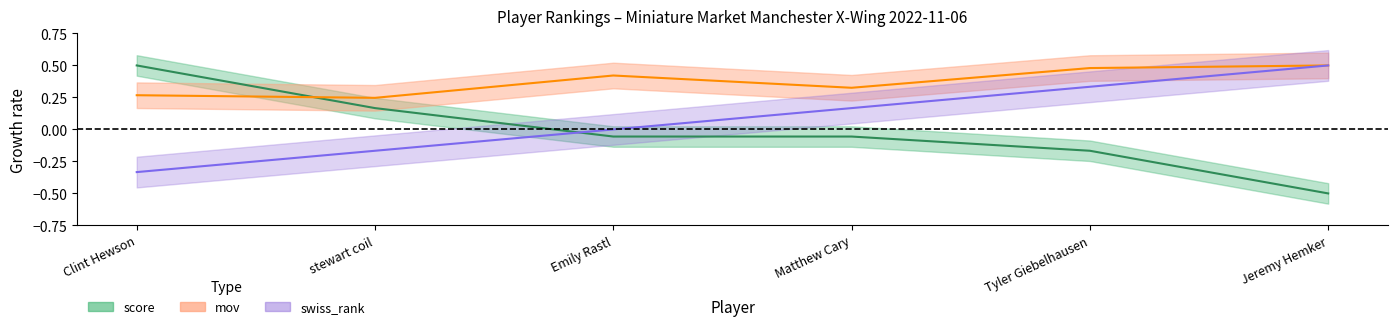

Rank the categories by score value from highest to lowest.

Clint Hewson, stewart coil, Emily Rastl, Matthew Cary, Tyler Giebelhausen, Jeremy Hemker